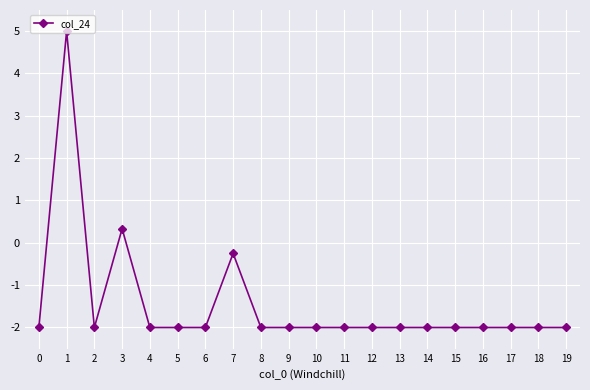

How many values are above zero?

2